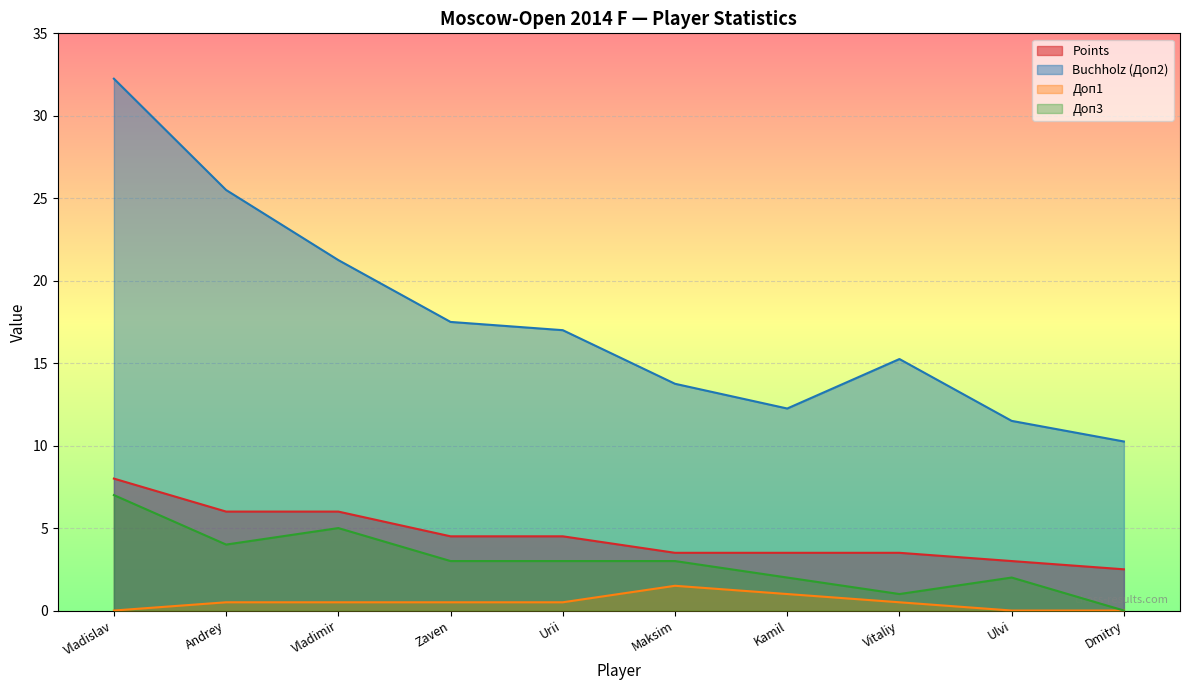

True or false: Buchholz (Доп2) has a value of 13.8 at Andrey.

False